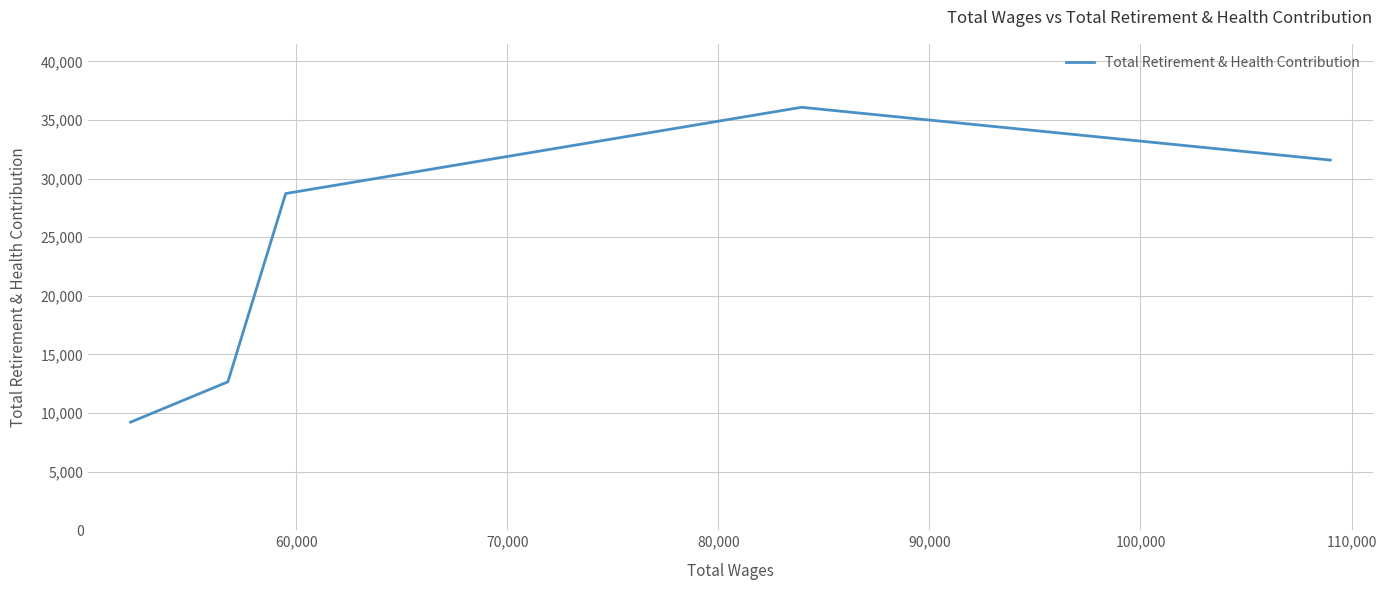

What is the label of the 4th point from the right?

60,000